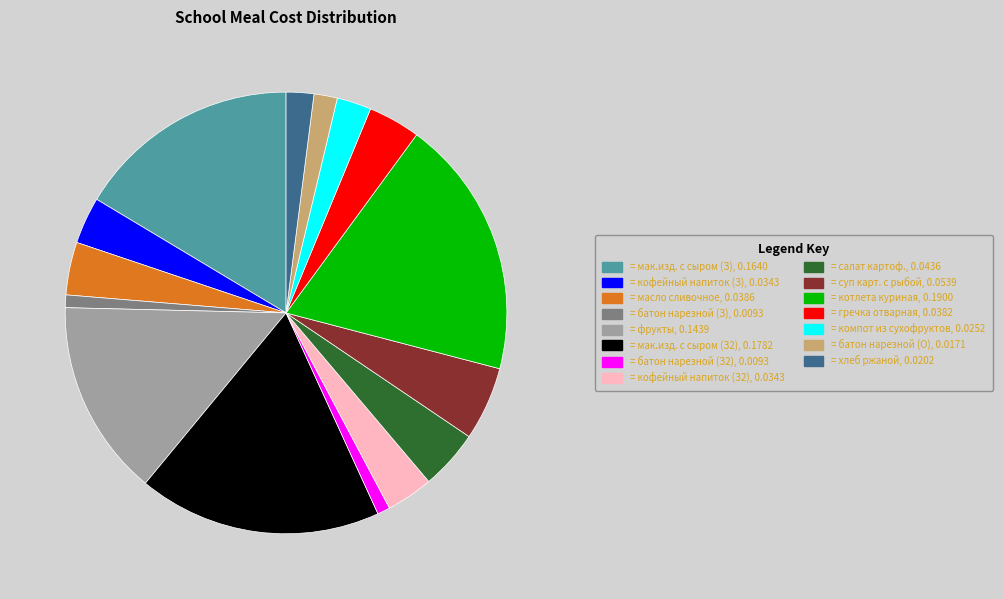

Is there a majority slice in this chart?

No